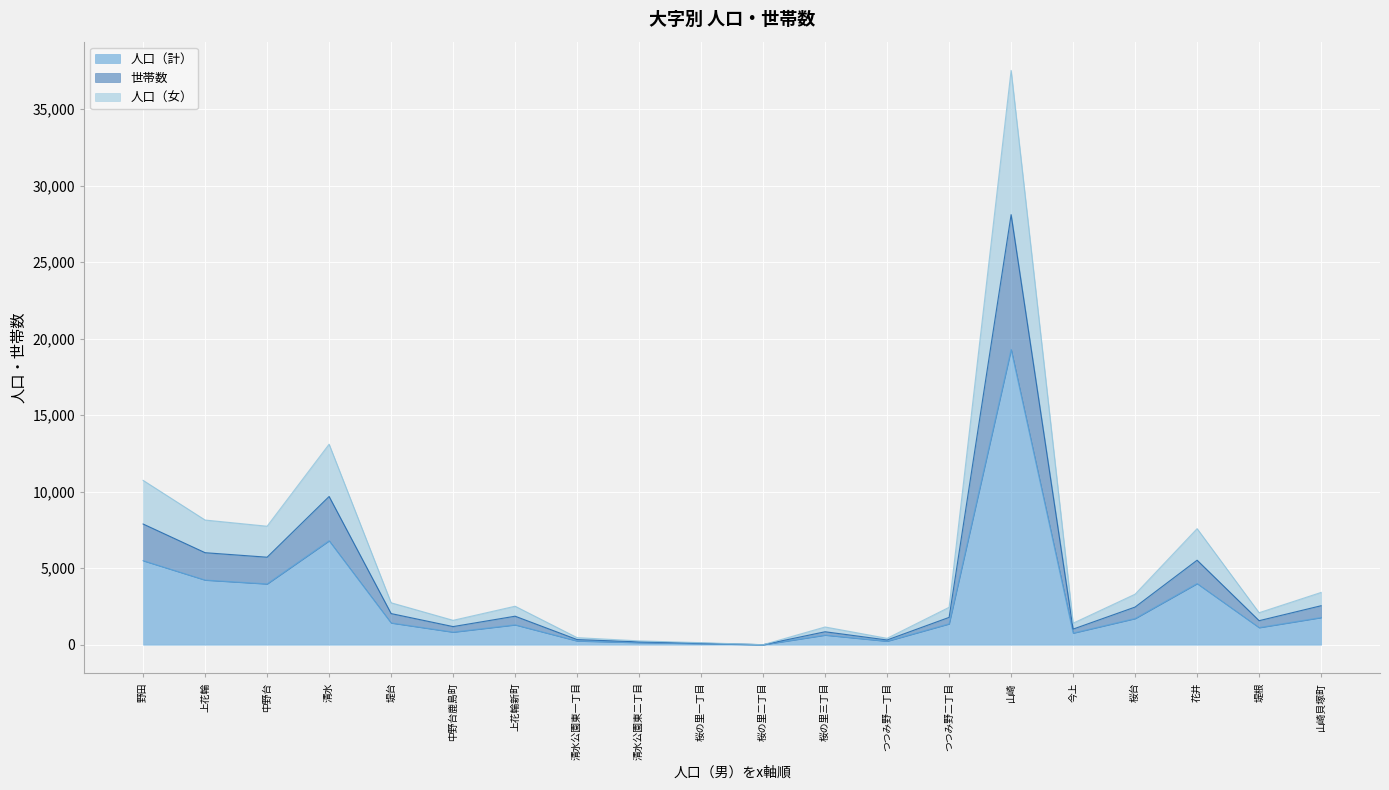

Which series has the largest range (max minus min)?

人口（女）